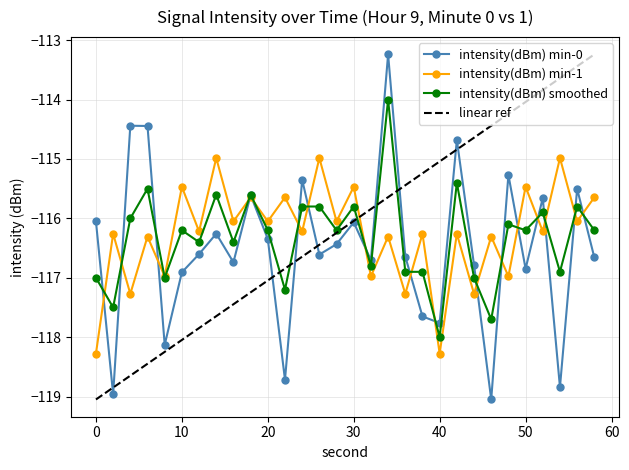

What is the smallest value displayed?

-119.0